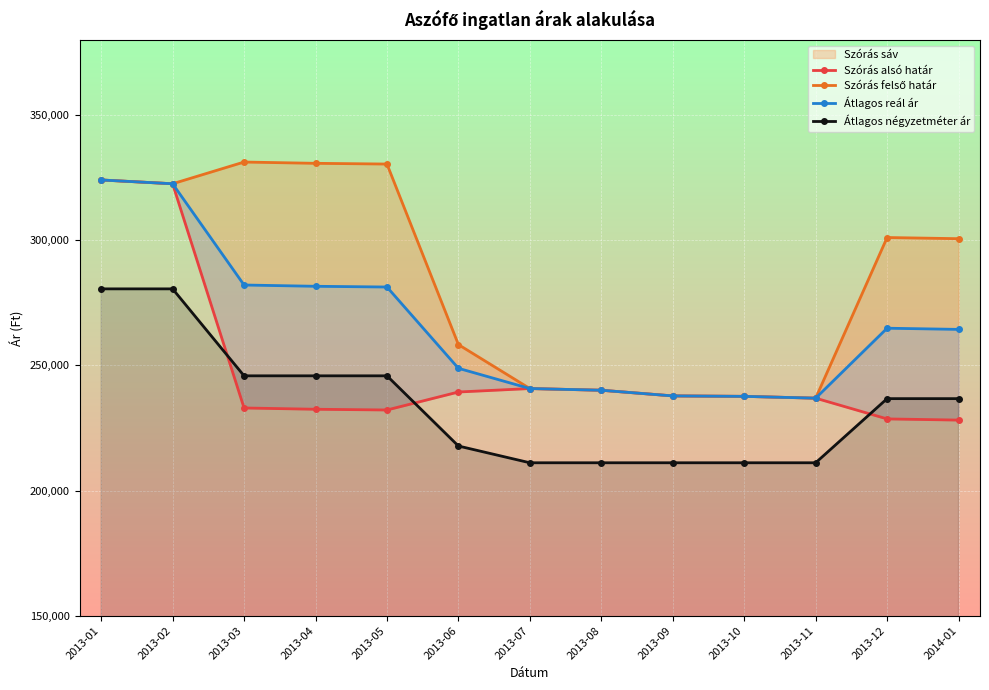

What is the highest value of the Átlagos négyzetméter ár series?

280582